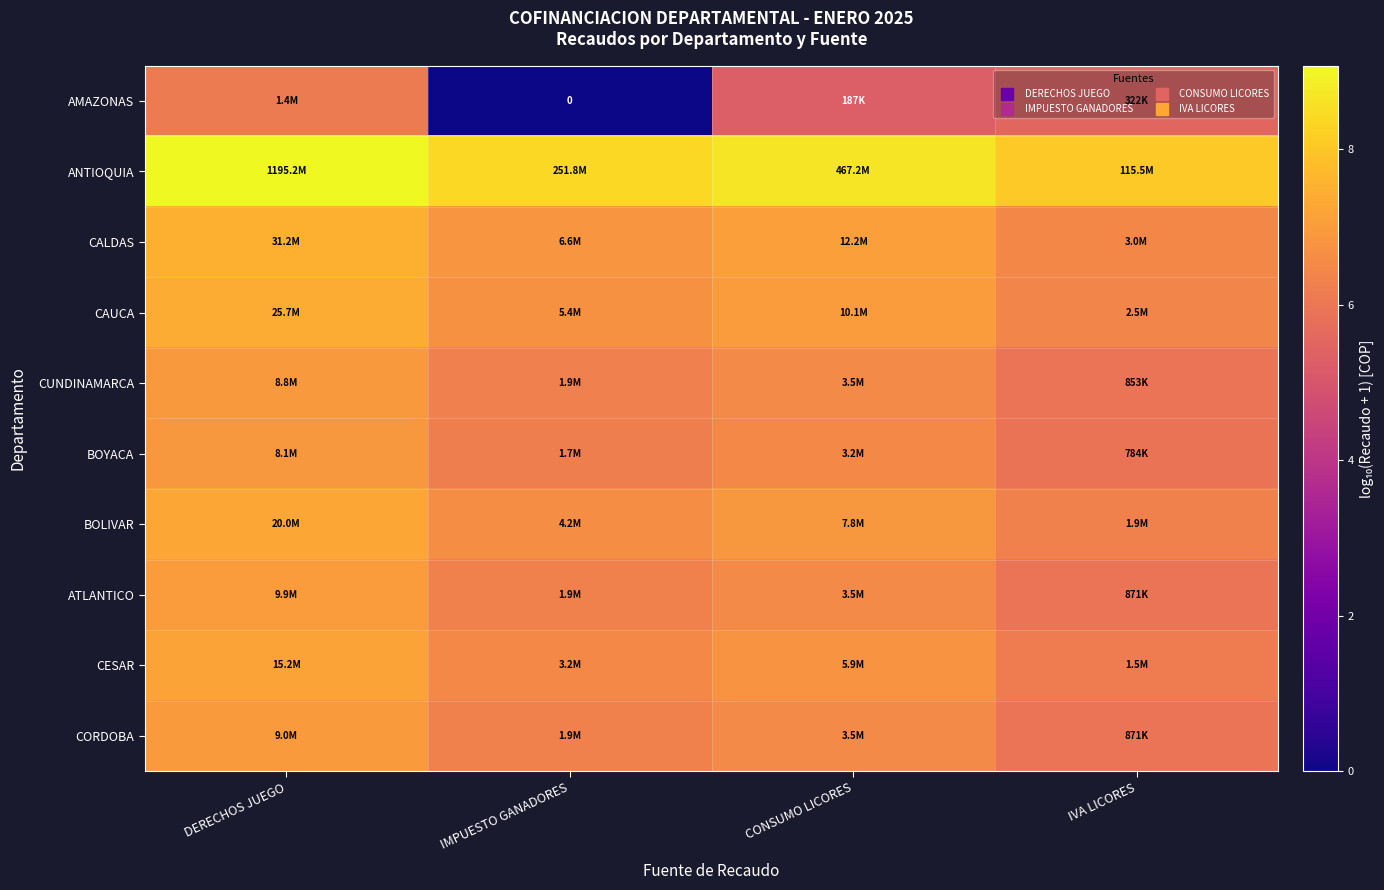

What is the difference between the highest and lowest values at DERECHOS JUEGO?

2.9